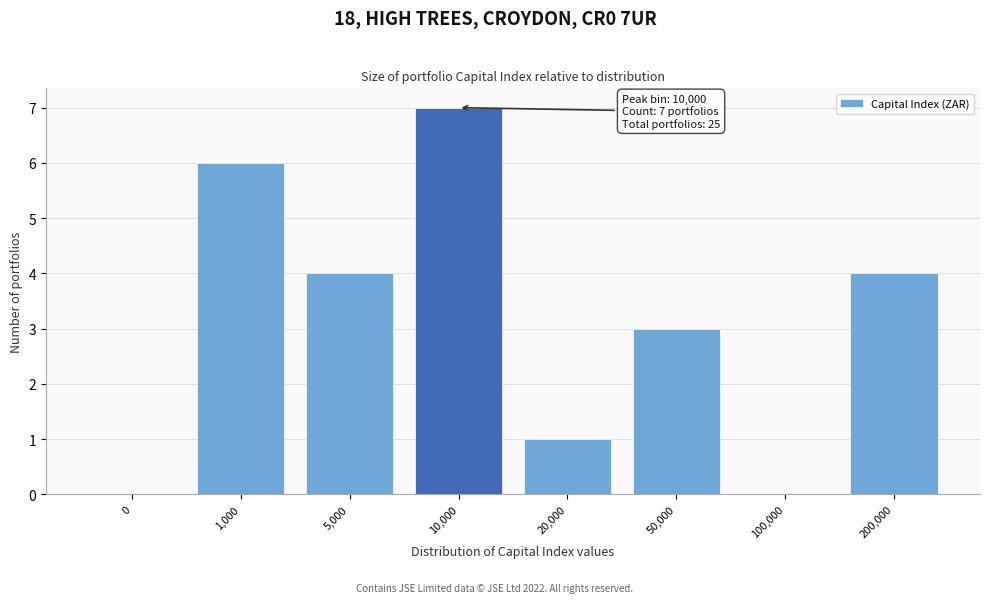

Reading left to right, what are all the values shown in this chart?

0=0	1,000=6	5,000=4	10,000=7	20,000=1	50,000=3	100,000=0	200,000=4